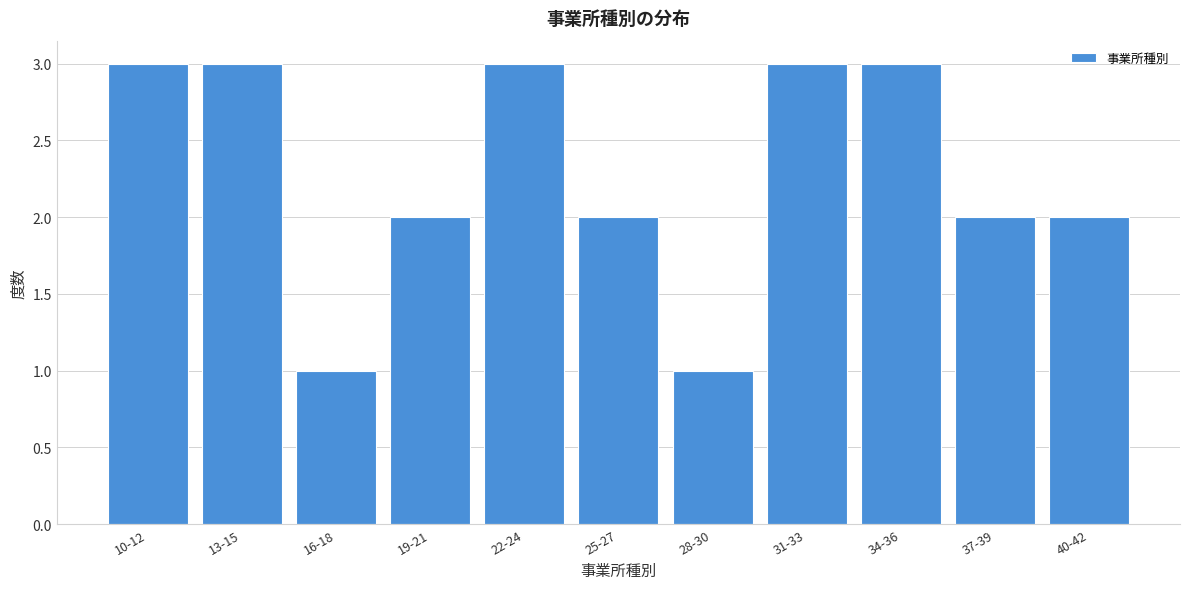

Reading right to left, list all the values displayed in this chart.

40-42=2	37-39=2	34-36=3	31-33=3	28-30=1	25-27=2	22-24=3	19-21=2	16-18=1	13-15=3	10-12=3